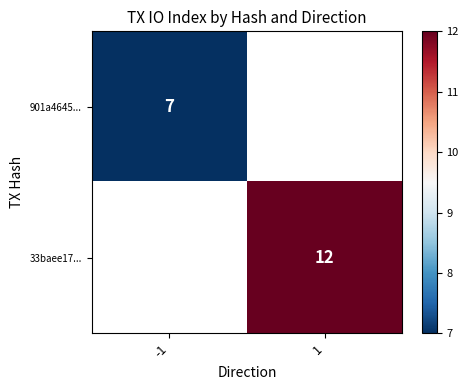

The 901a4645... series shows 7 at -1. True or false?

True